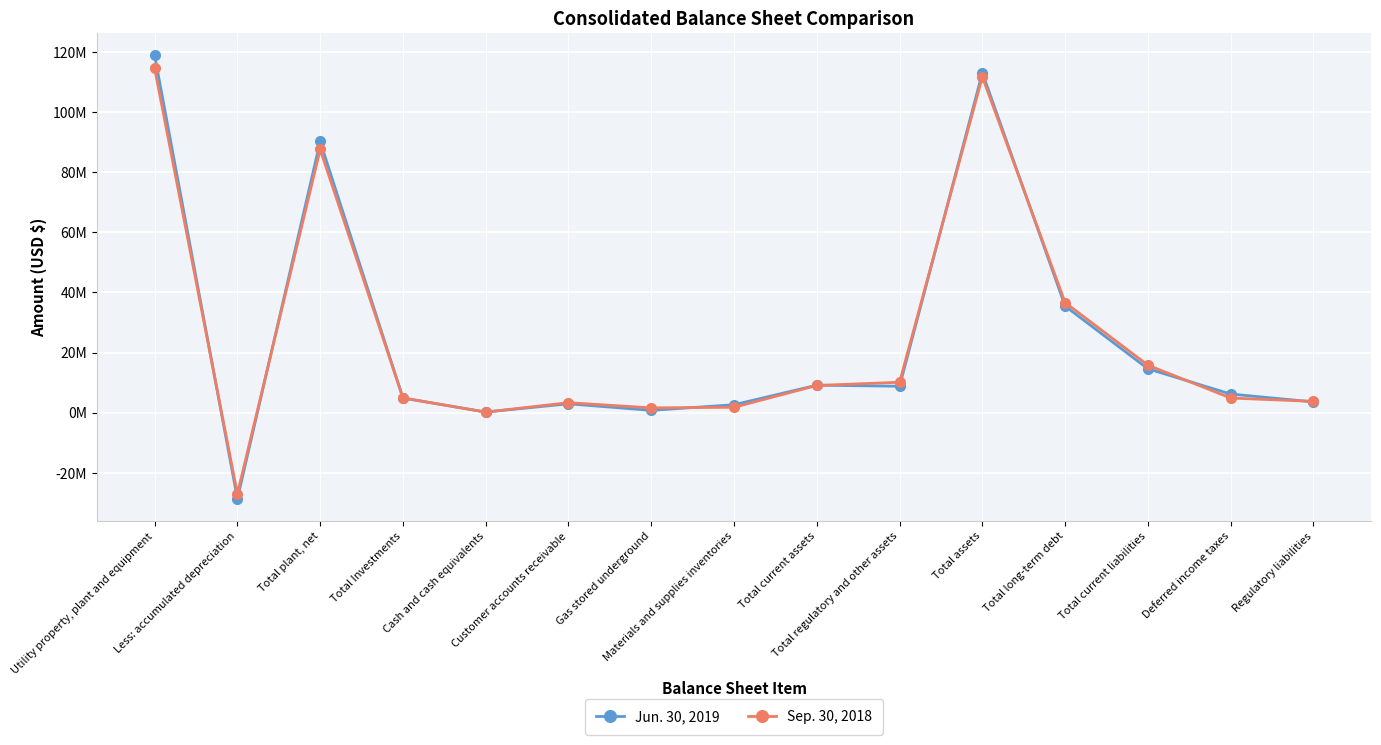

Is this an area chart (filled region under the line)?

No